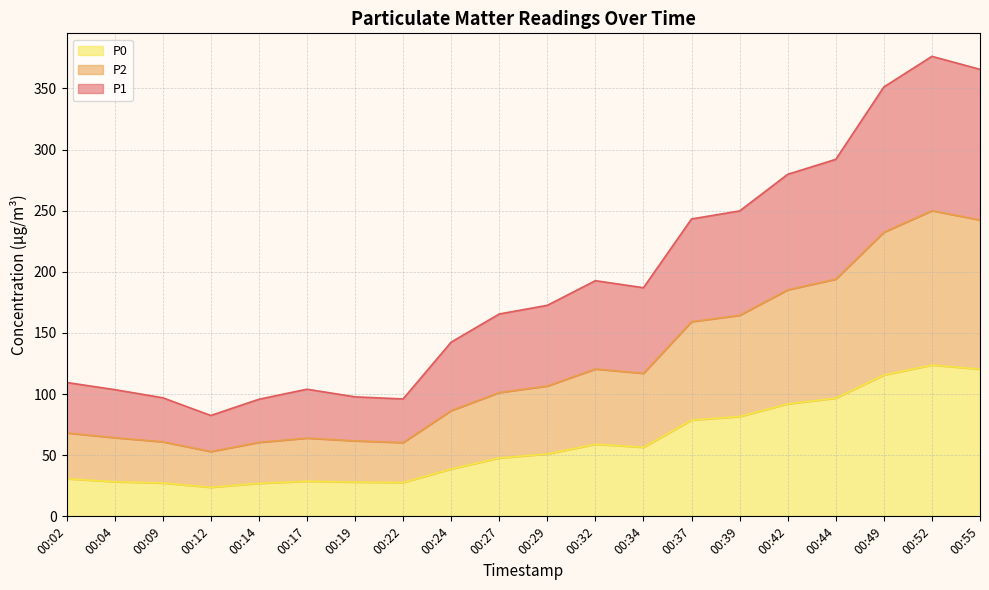

What is the difference between the maximum and minimum values in the P0 series?

100.0